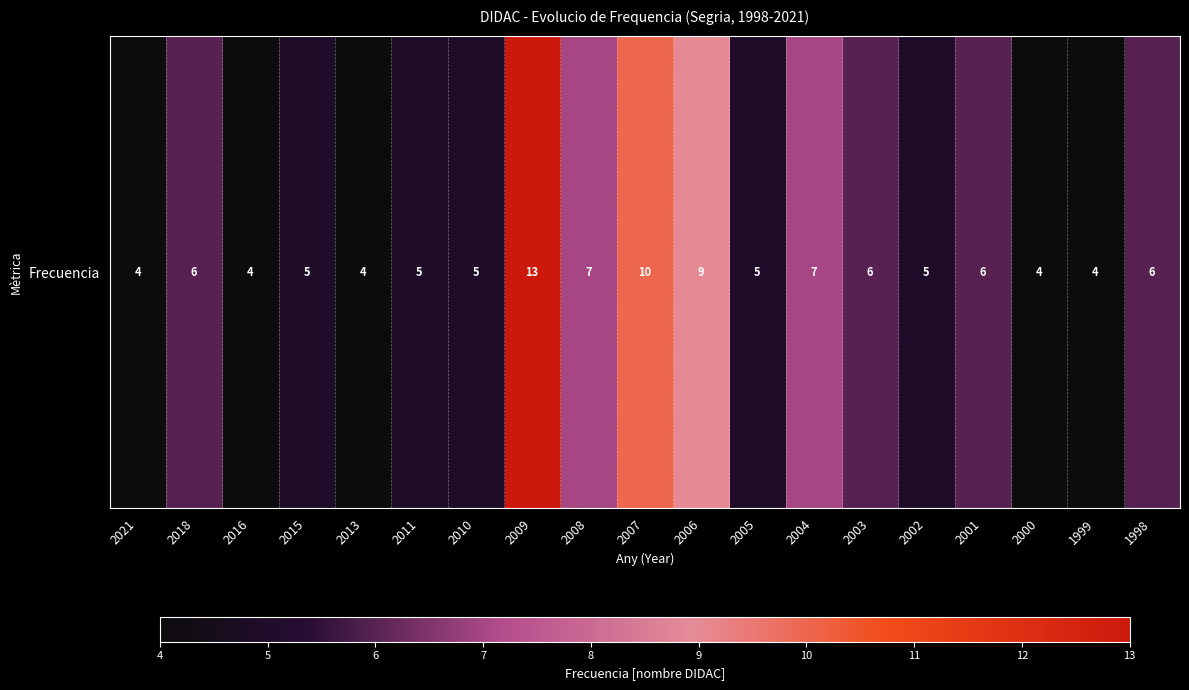

What is the difference between the maximum and minimum values?

9